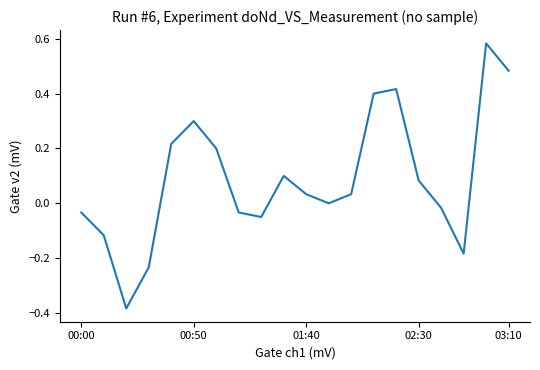

What is the difference between the maximum and minimum values?

1.0